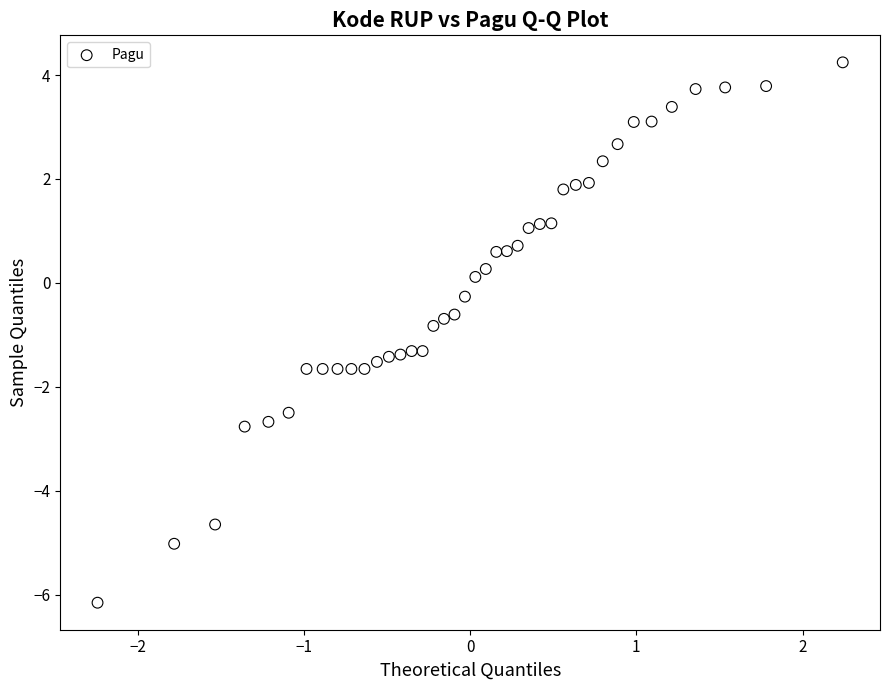

What is the range of X values (max minus min)?

4.5